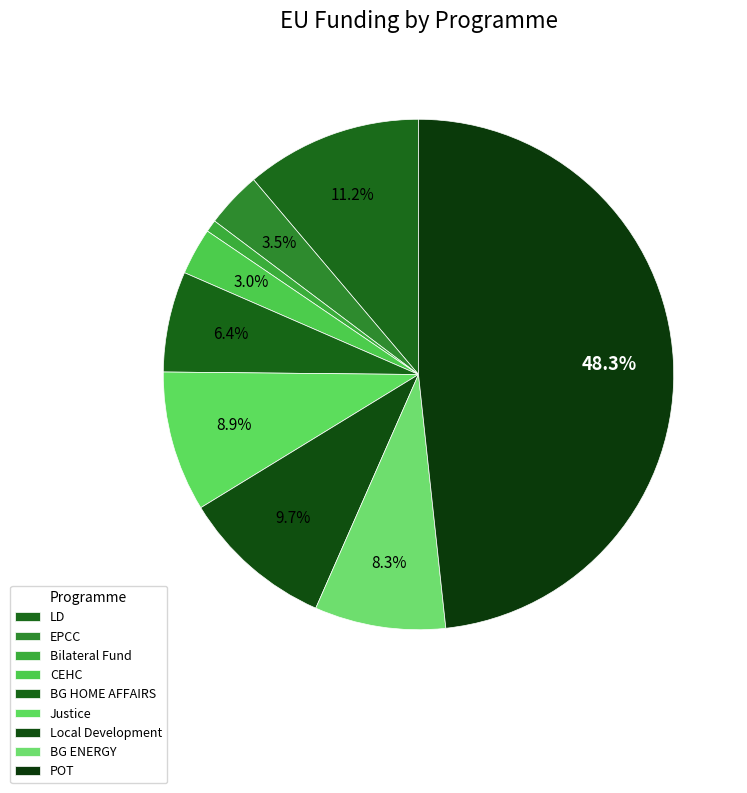

What is the change in value from Bilateral Fund to Local Development?

+30002346.9